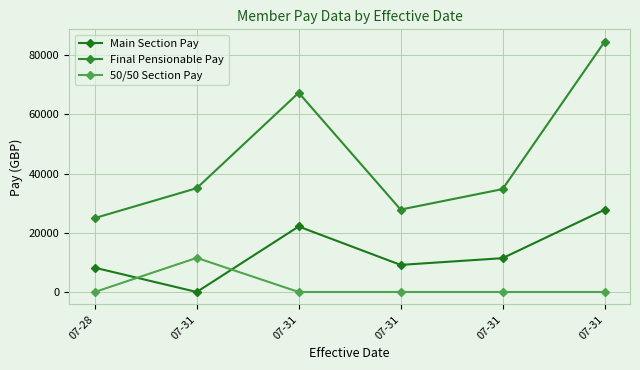

Is this an area chart (filled region under the line)?

No